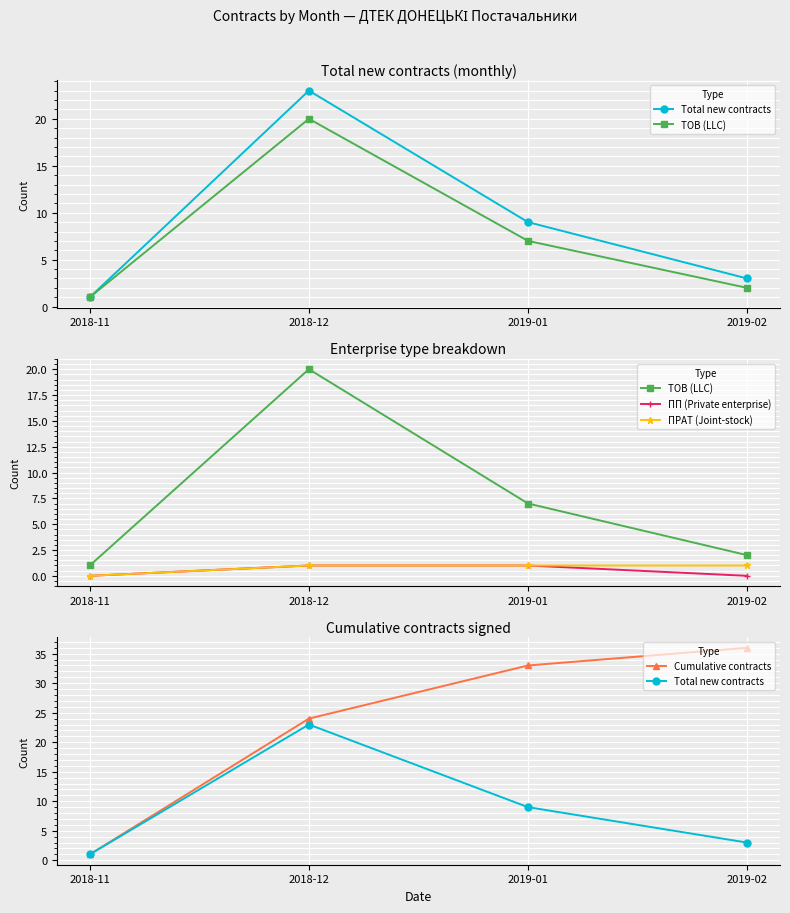

At which label does Total new contracts first exceed 9?

2018-12